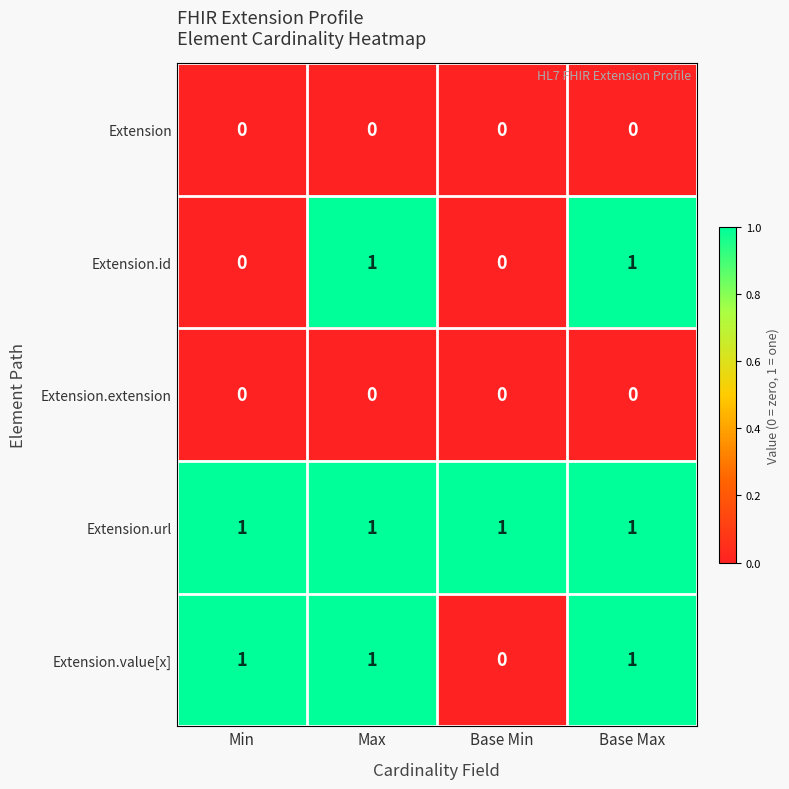

The Extension.value[x] series shows 1 at Max. True or false?

True